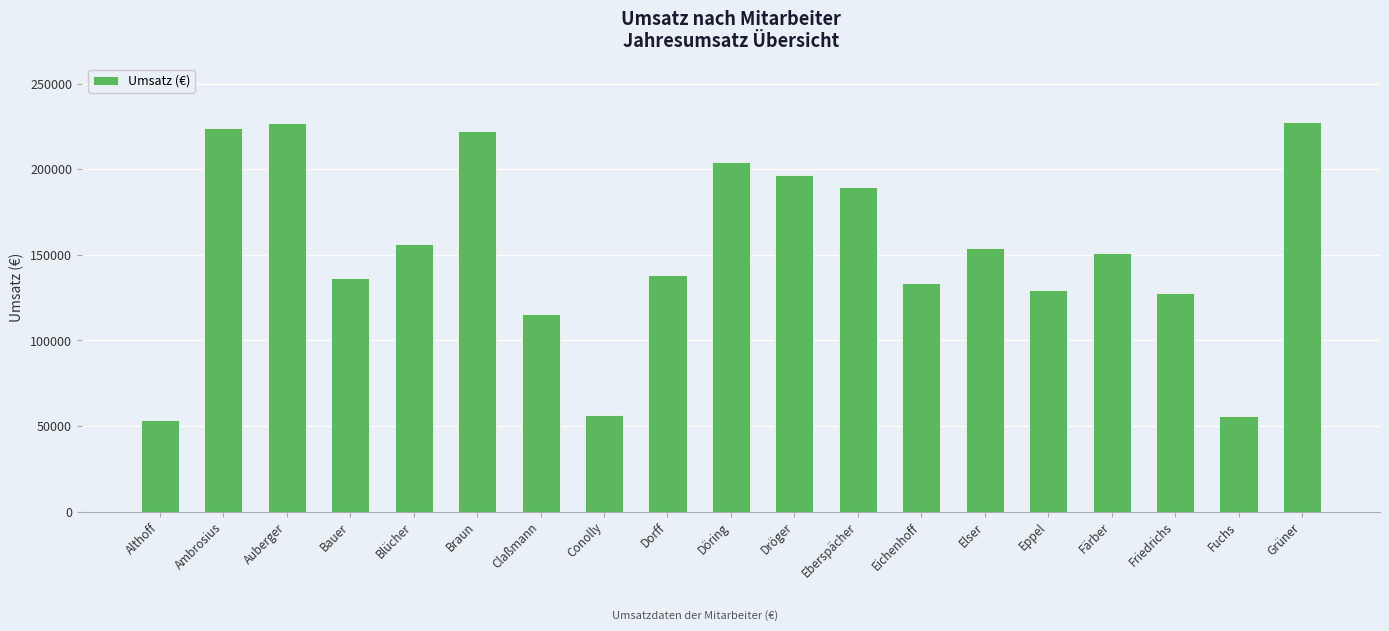

What is the maximum value shown in the chart?

227670